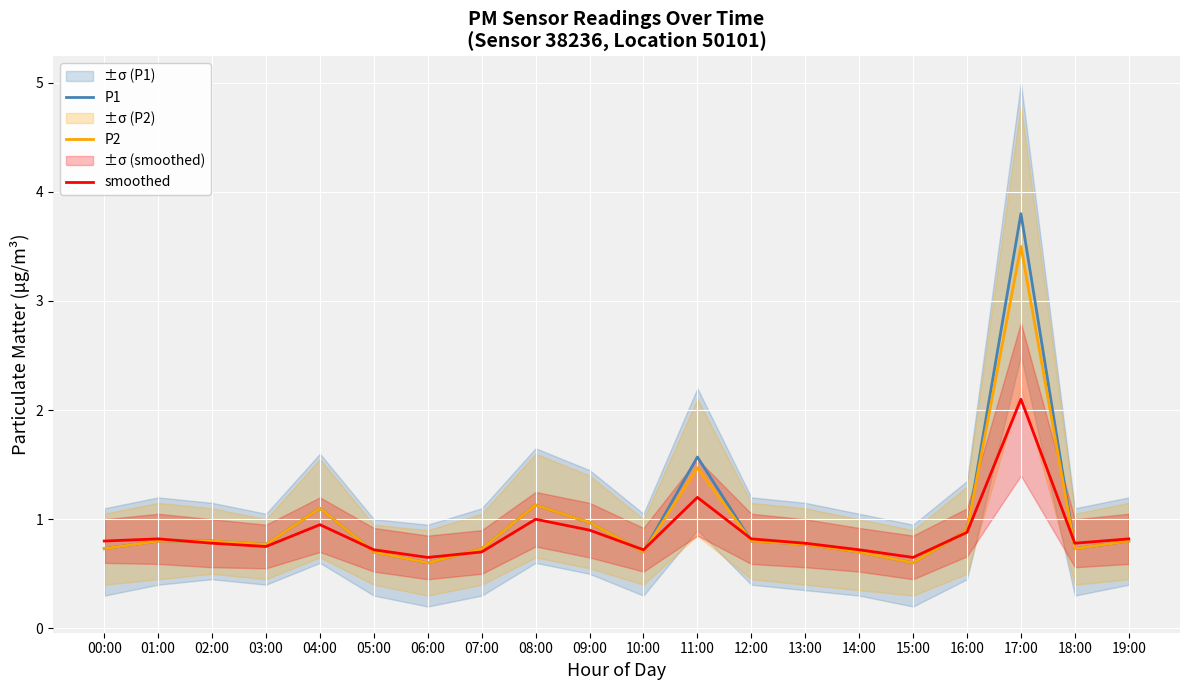

In P2, how many points are lower than both neighbors (excluding endpoints)?

5